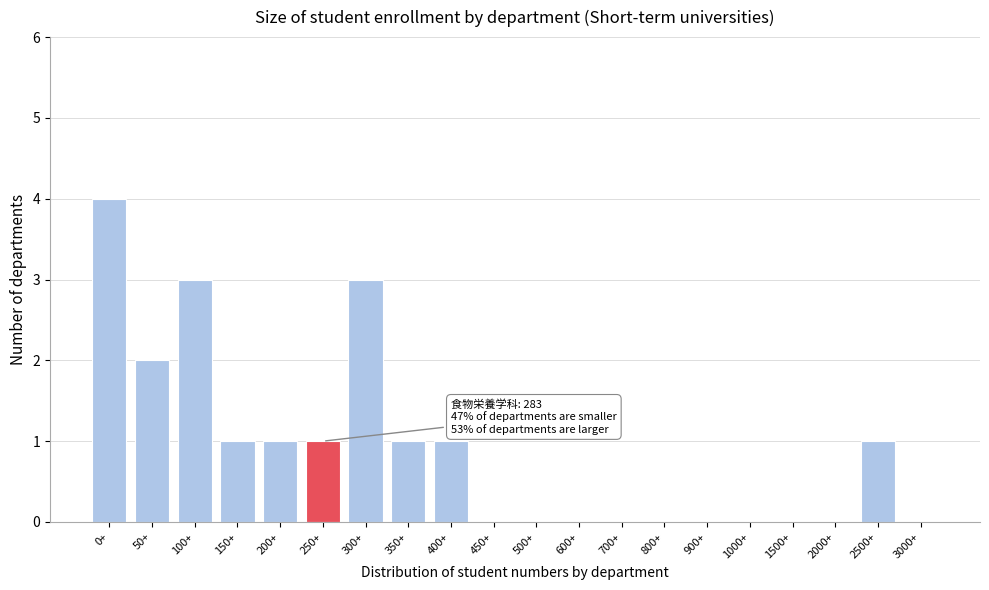

Reading left to right, what are all the values shown in this chart?

0+=4	50+=2	100+=3	150+=1	200+=1	250+=1	300+=3	350+=1	400+=1	450+=0	500+=0	600+=0	700+=0	800+=0	900+=0	1000+=0	1500+=0	2000+=0	2500+=1	3000+=0